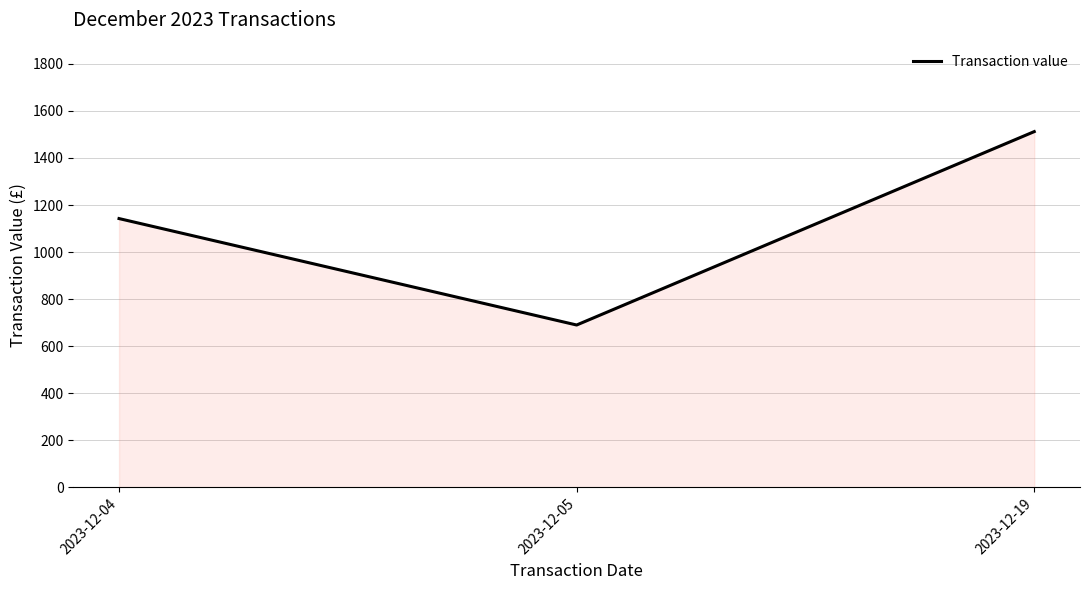

What is the smallest value displayed?

690.0